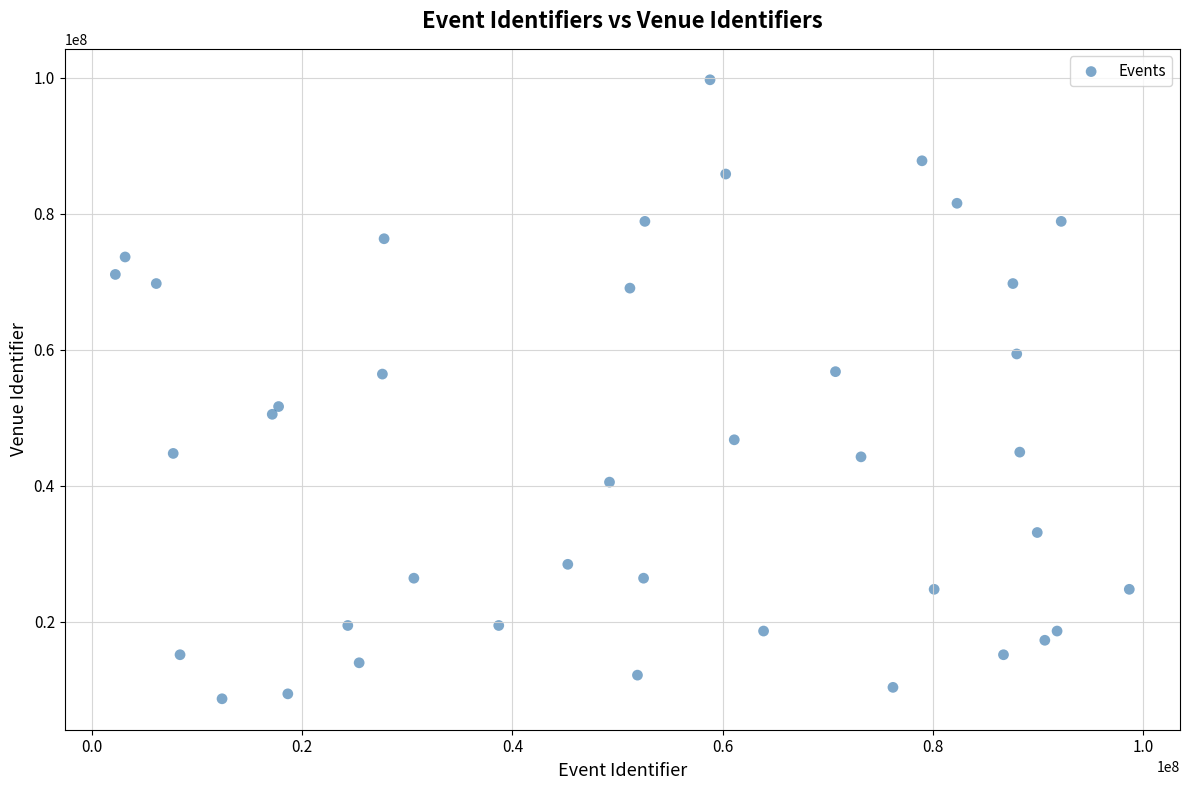

What is the range of Y values (max minus min)?

91076679